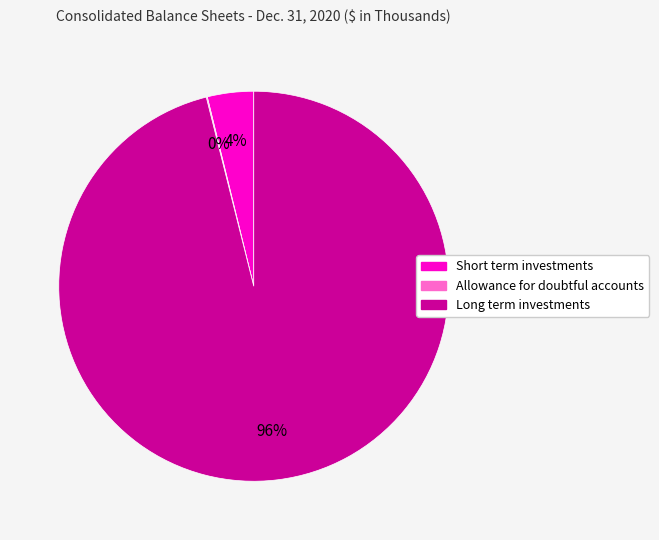

Which slice is the largest?

Long term investments